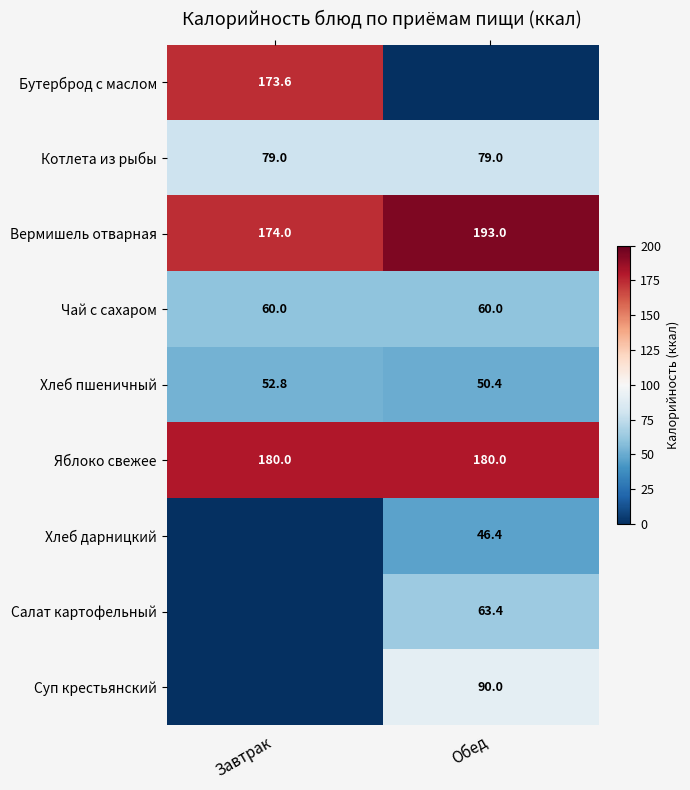

Which has a higher value, Обед or Завтрак?

Завтрак